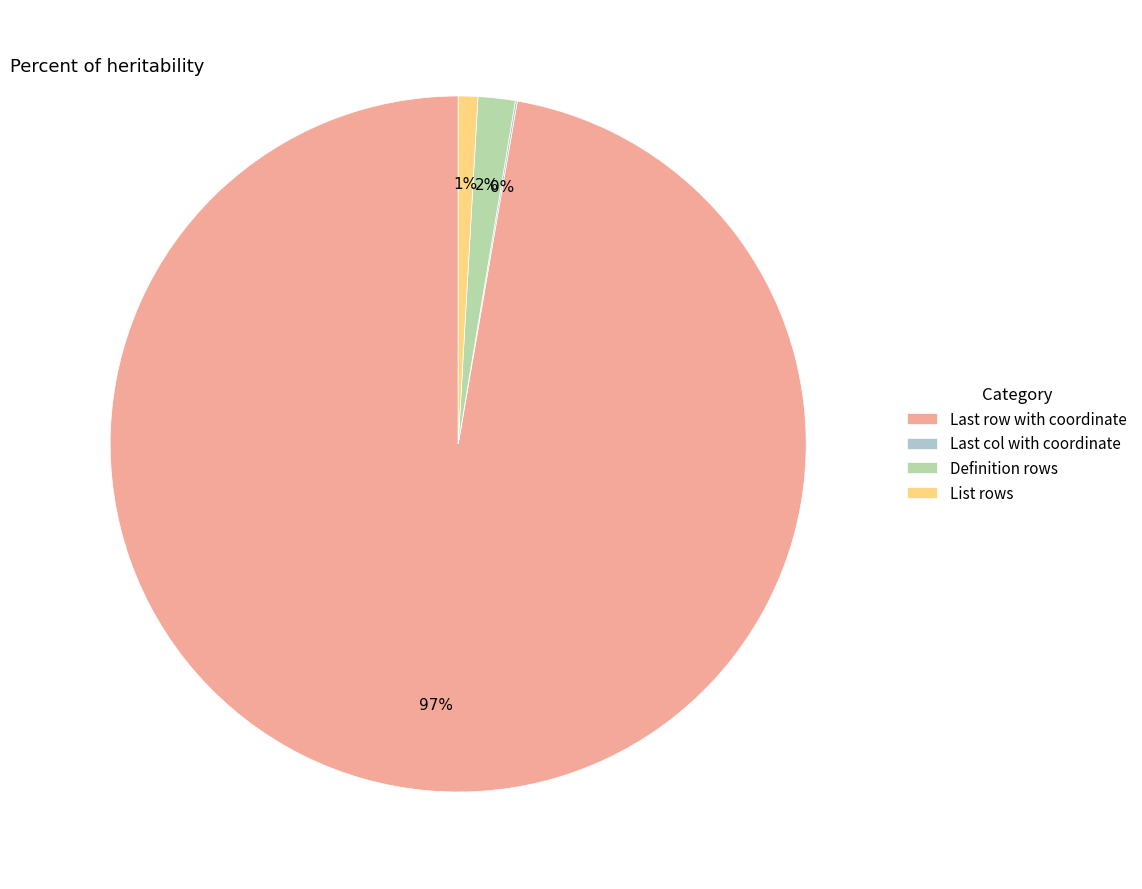

What is the largest slice in the pie chart?

Last row with coordinate